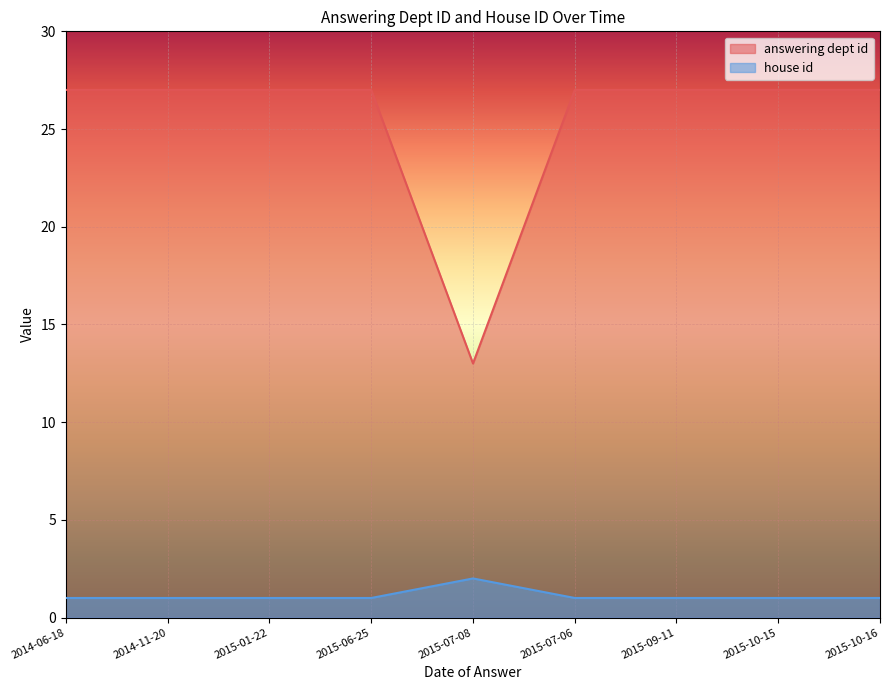

True or false: house id and answering dept id intersect in this chart.

False